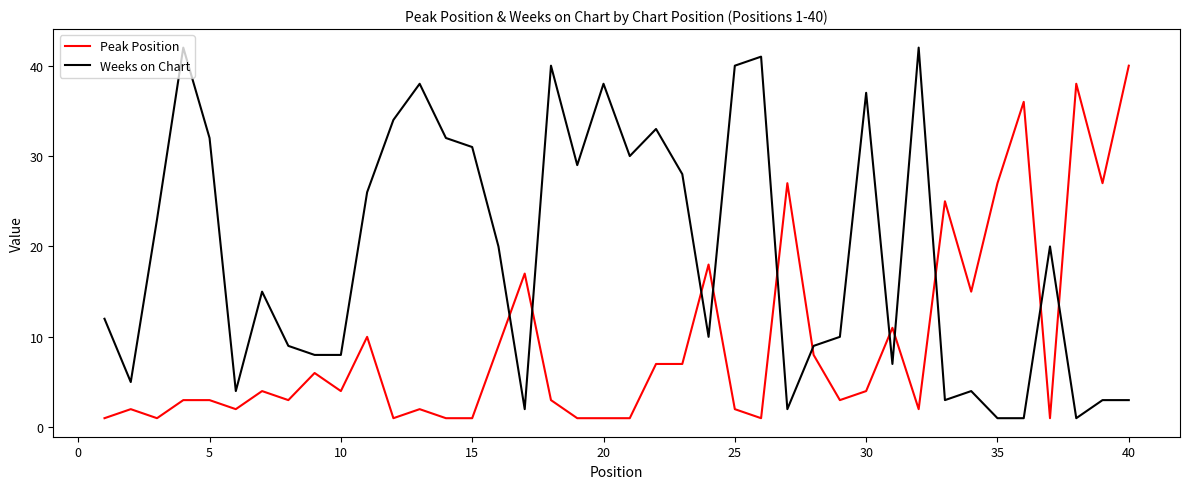

True or false: Peak Position and Weeks on Chart intersect in this chart.

True